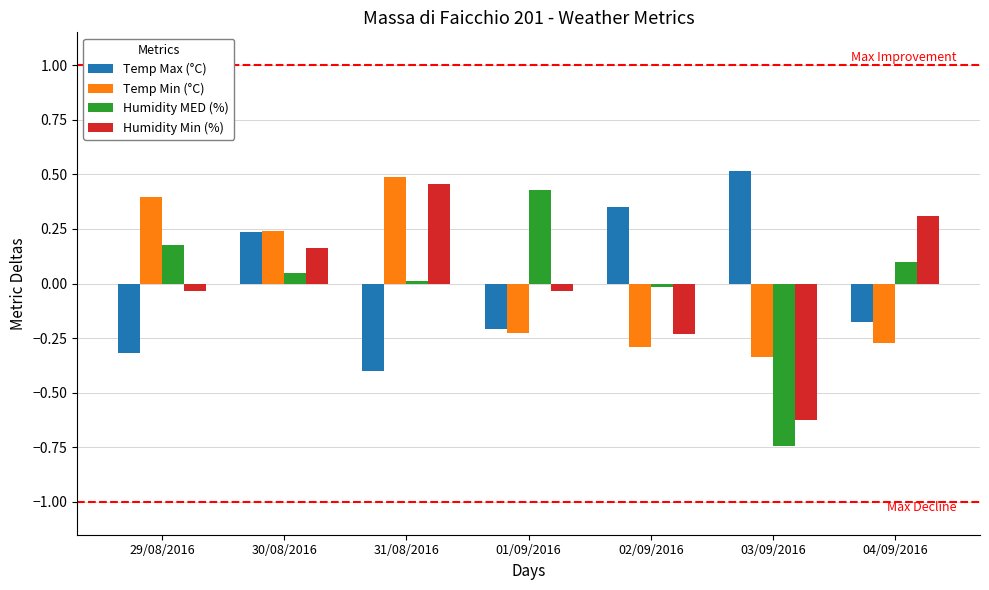

How many bars are there in total?

28